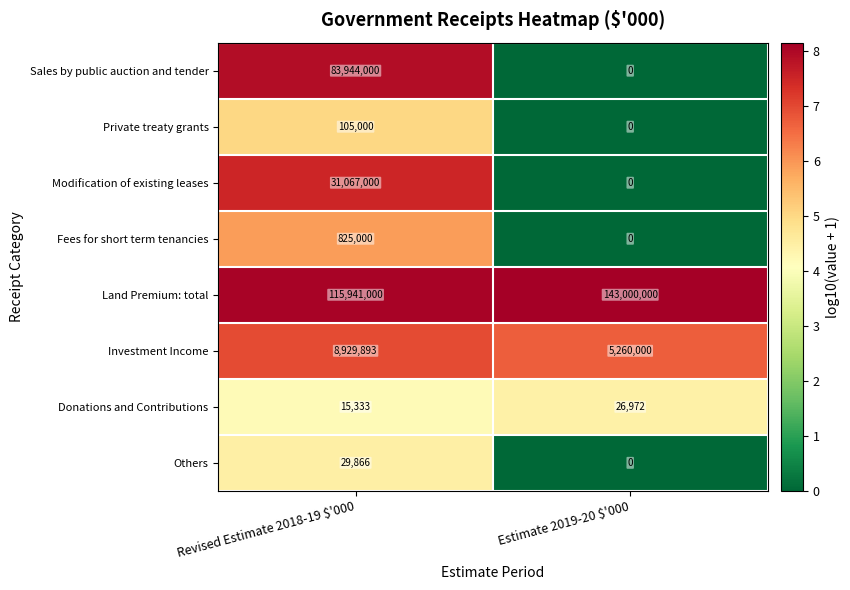

At which category is the sum across all series the highest?

Revised Estimate 2018-19 $'000